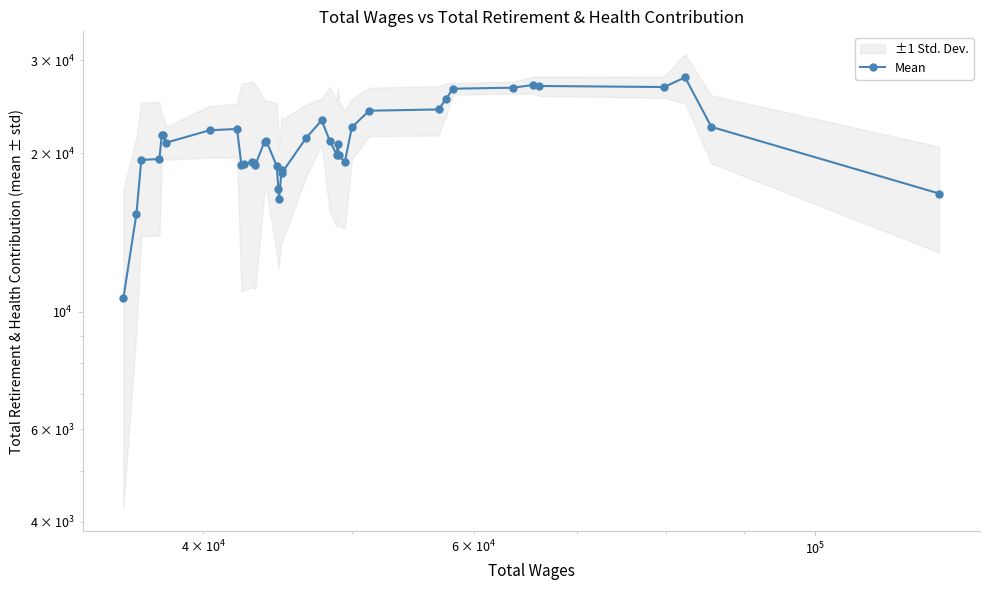

Is this an area chart (filled region under the line)?

No